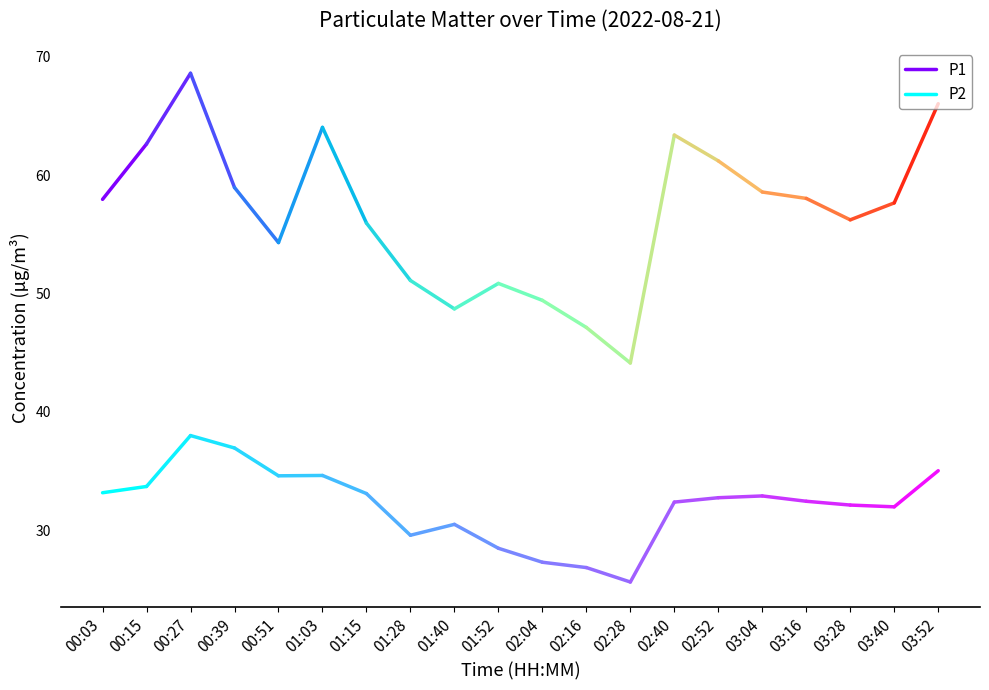

At how many categories does at least one series exceed 51?

2